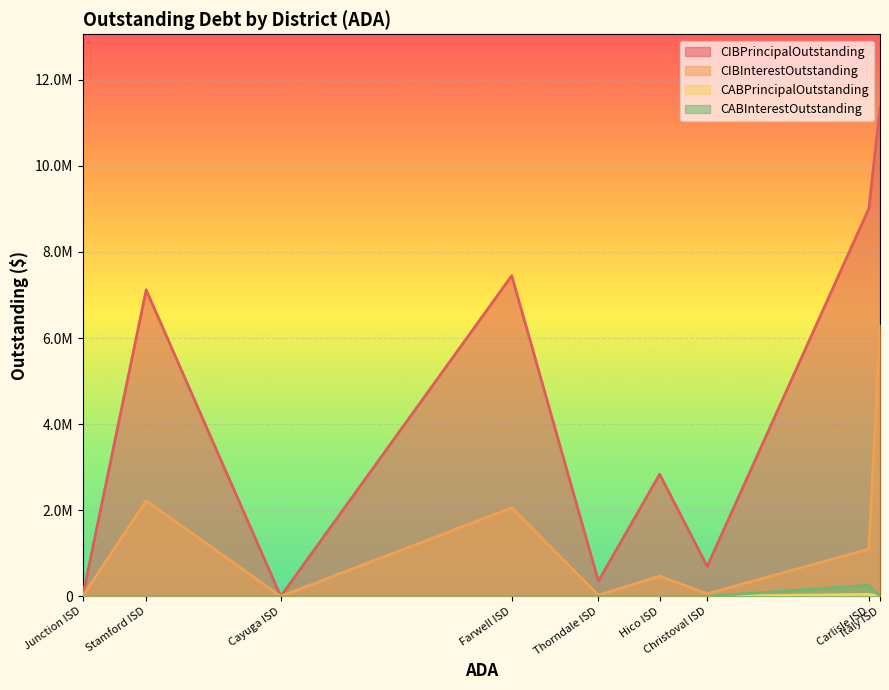

In CABPrincipalOutstanding, how many points are higher than both neighbors (excluding endpoints)?

1